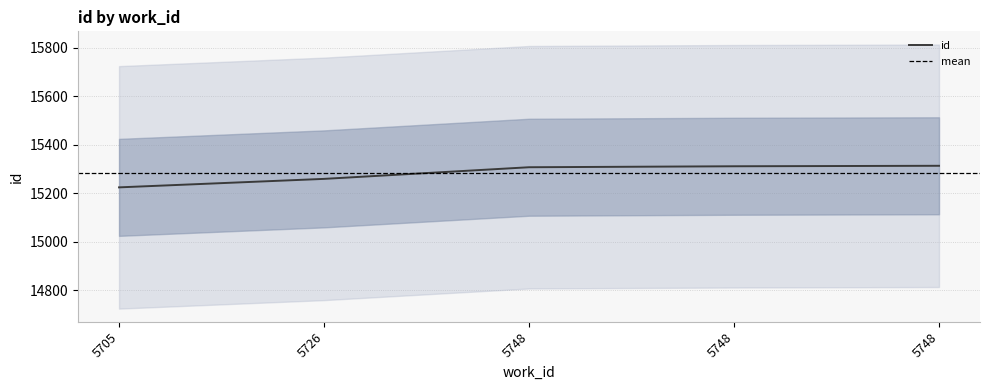

Reading right to left, list all the values displayed in this chart.

15314	15312	15308	15260	15225